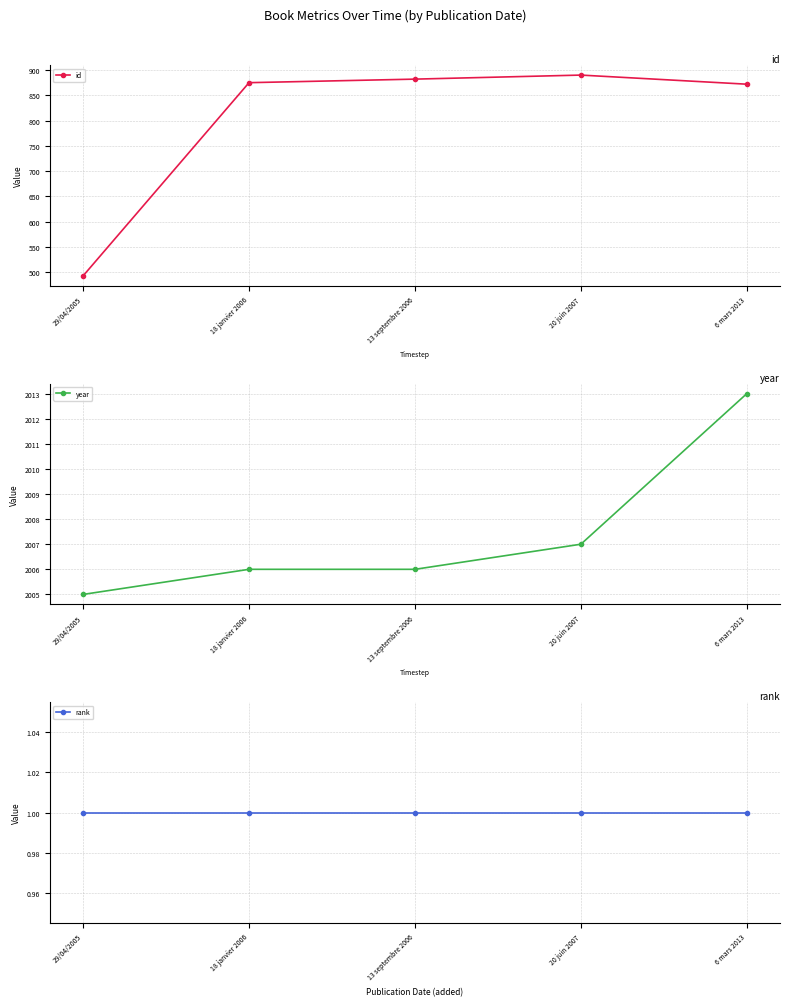

At how many categories does at least one series exceed 1332?

5